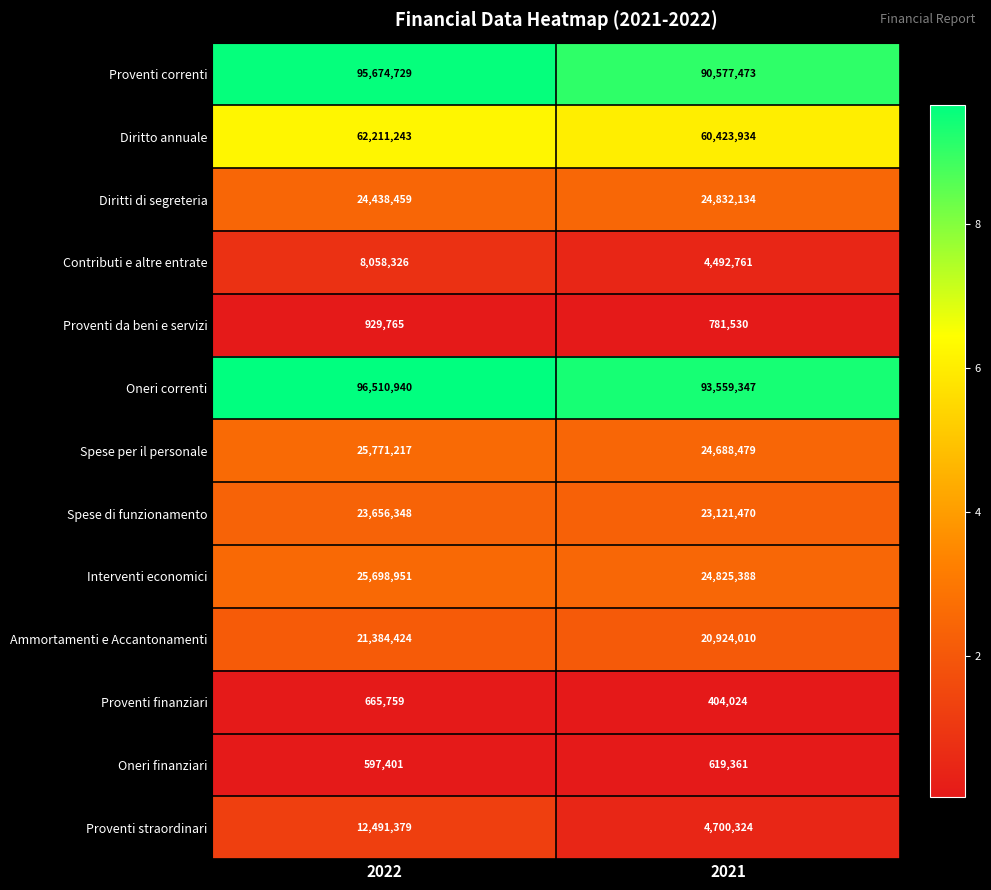

Which series has the largest range (max minus min)?

Proventi straordinari